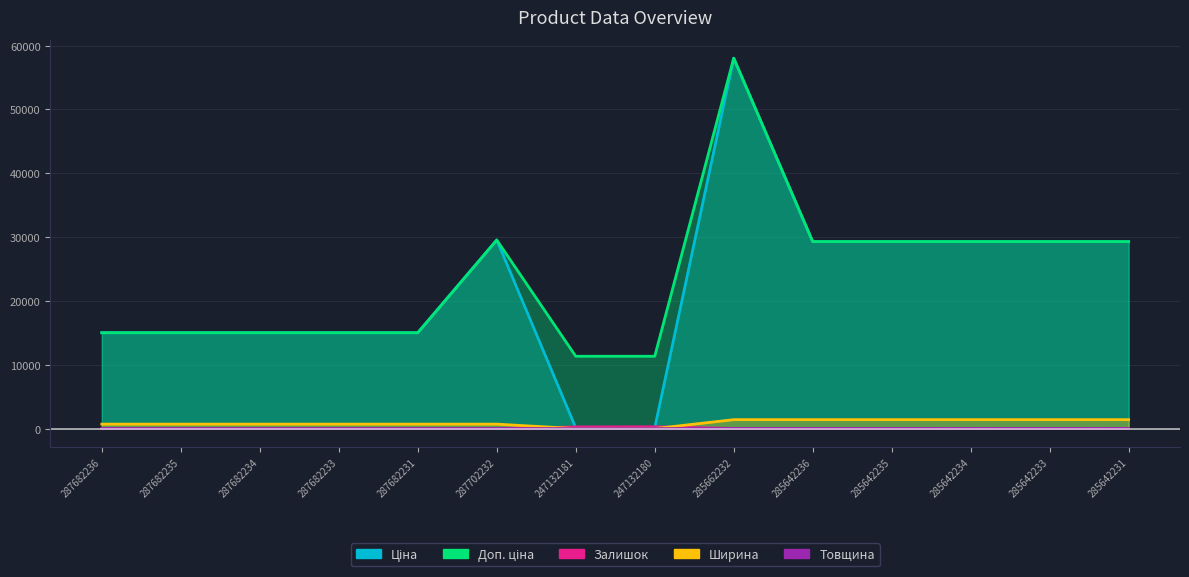

What position from the right is 287702232?

9